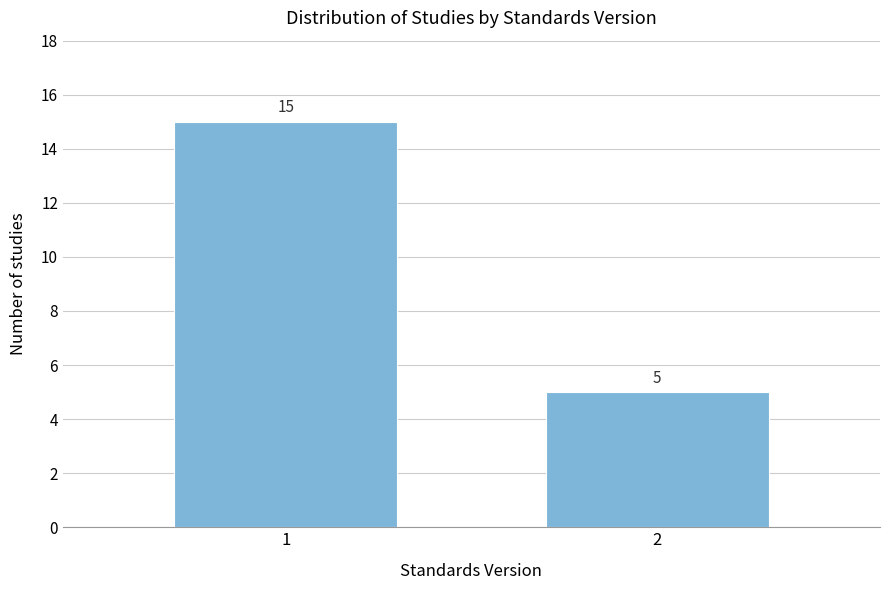

Reading left to right, list all the values displayed in this chart.

1=15	2=5